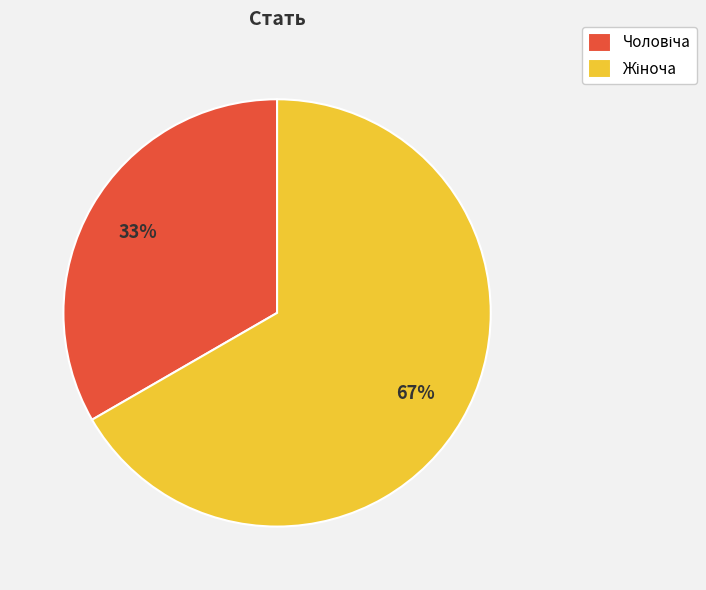

Is there a majority slice in this chart?

Yes